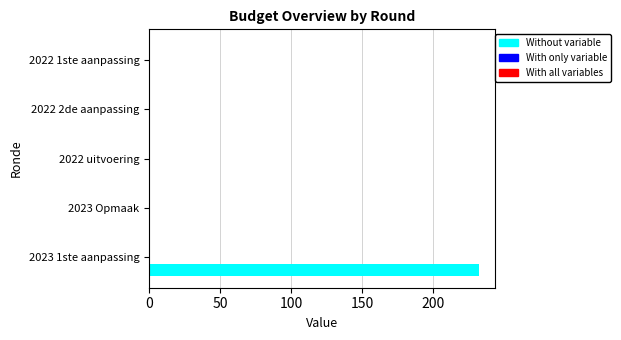

The value at 2023 1ste aanpassing is 381. True or false?

False